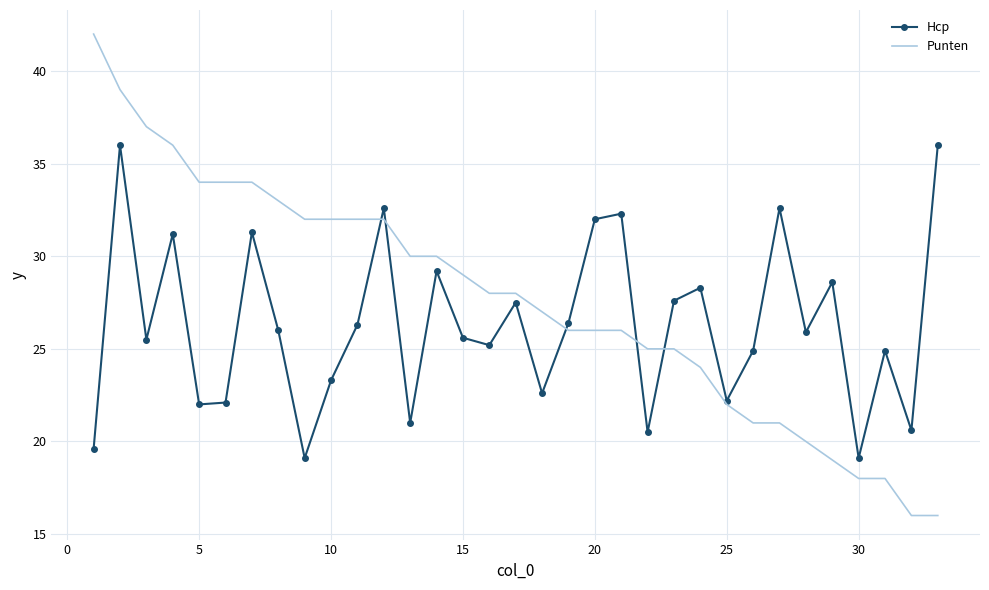

Which series has the largest total across all categories?

Punten